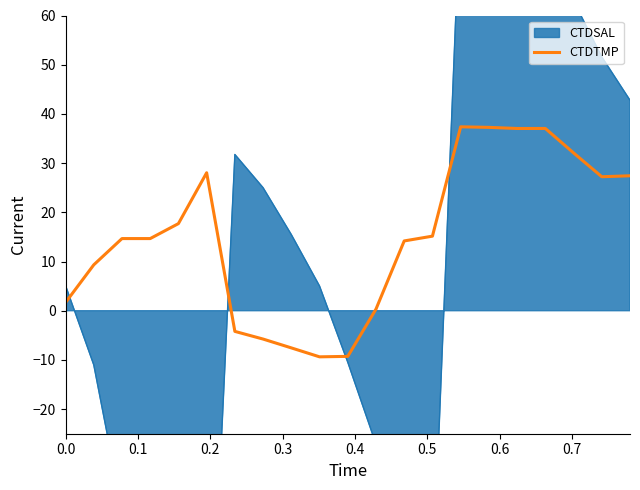

What is the lowest value of the CTDTMP series?

-9.4